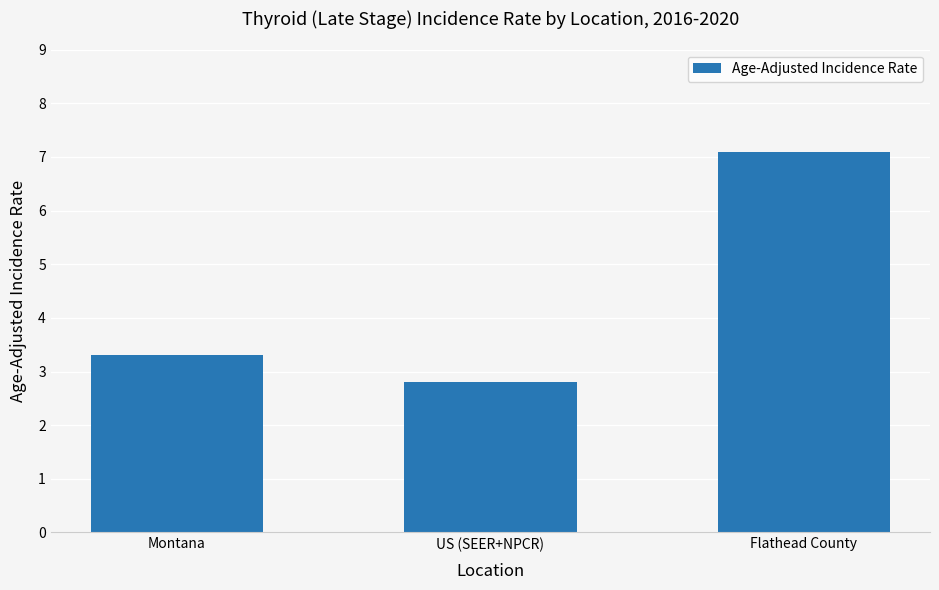

Read the value at Flathead County.

7.1